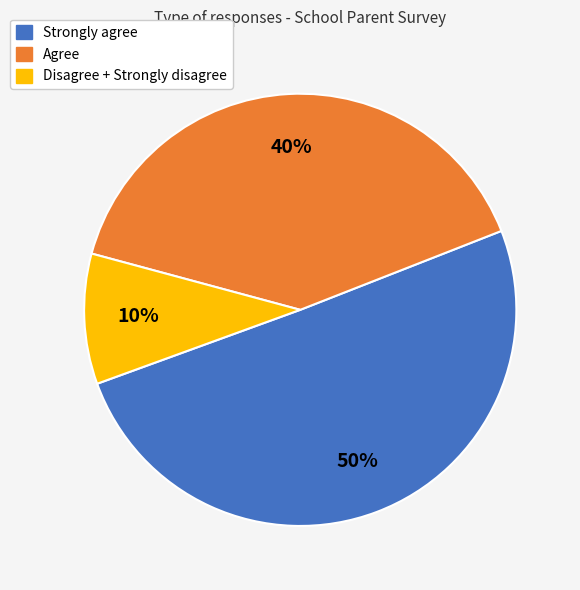

True or false: Disagree + Strongly disagree accounts for 24% of the total.

False